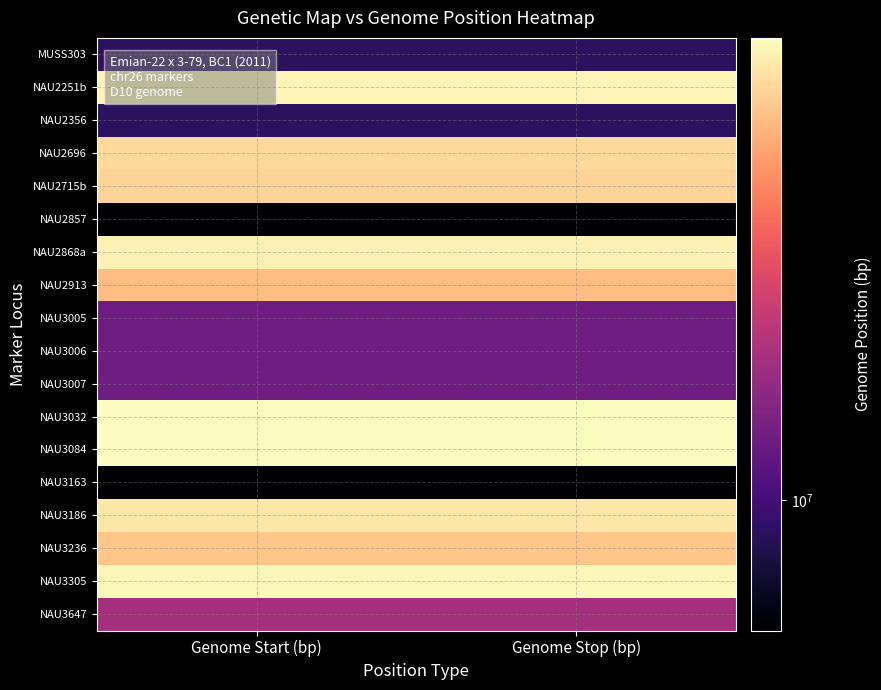

At which category is the sum across all series the highest?

Genome Stop (bp)